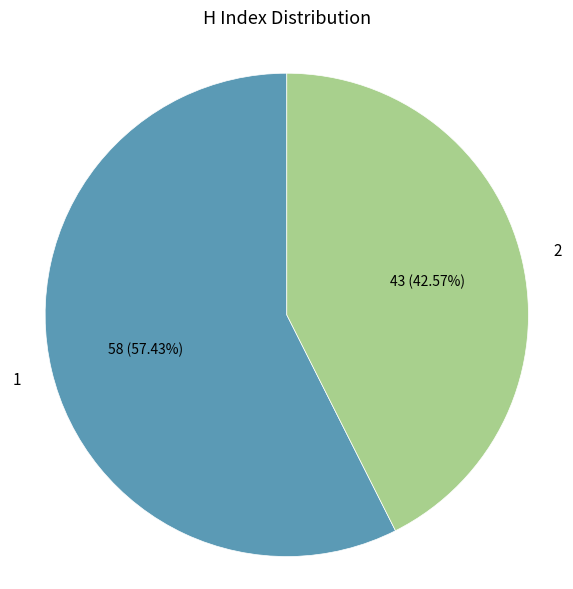

Is there any slice that represents more than half of the pie?

Yes